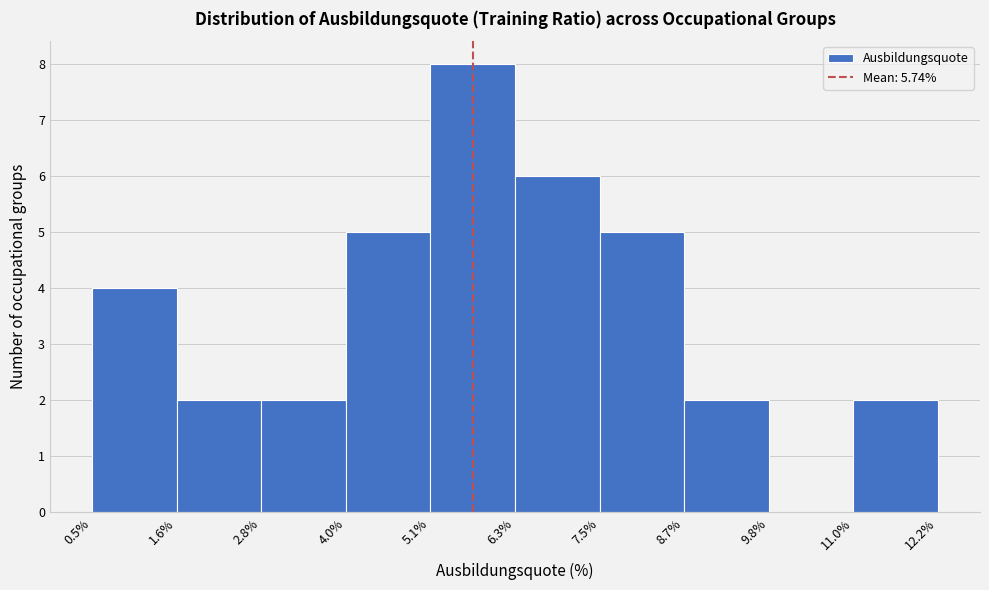

What is the height of the bar covering 7.5% to 8.7% on the x-axis? The values are not printed on the chart, so give them approximately, as read against the axis.

5